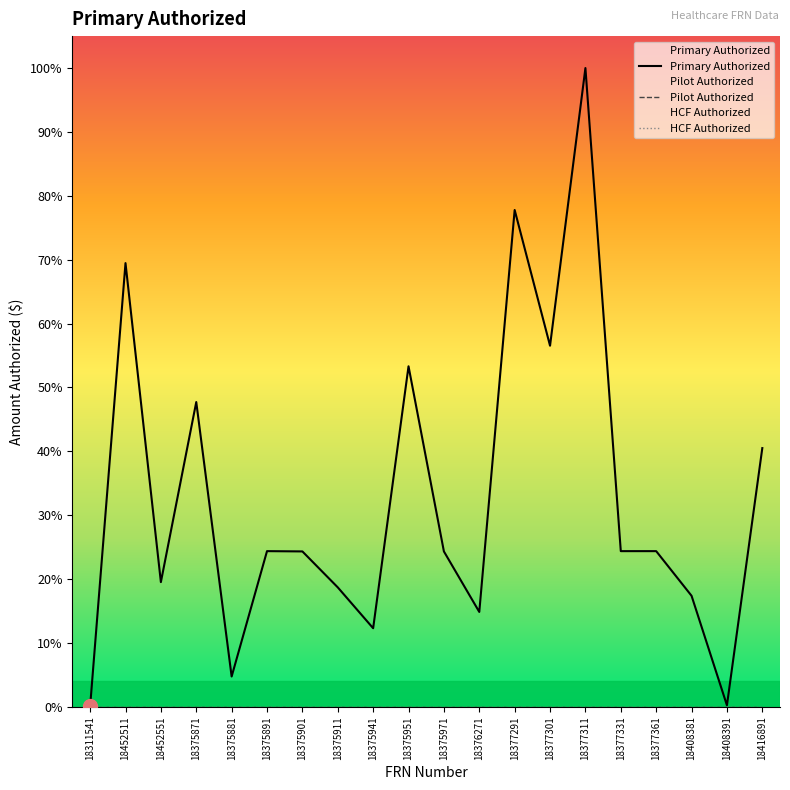

Which series changed the most between 18375891 and 18375911?

Primary Authorized